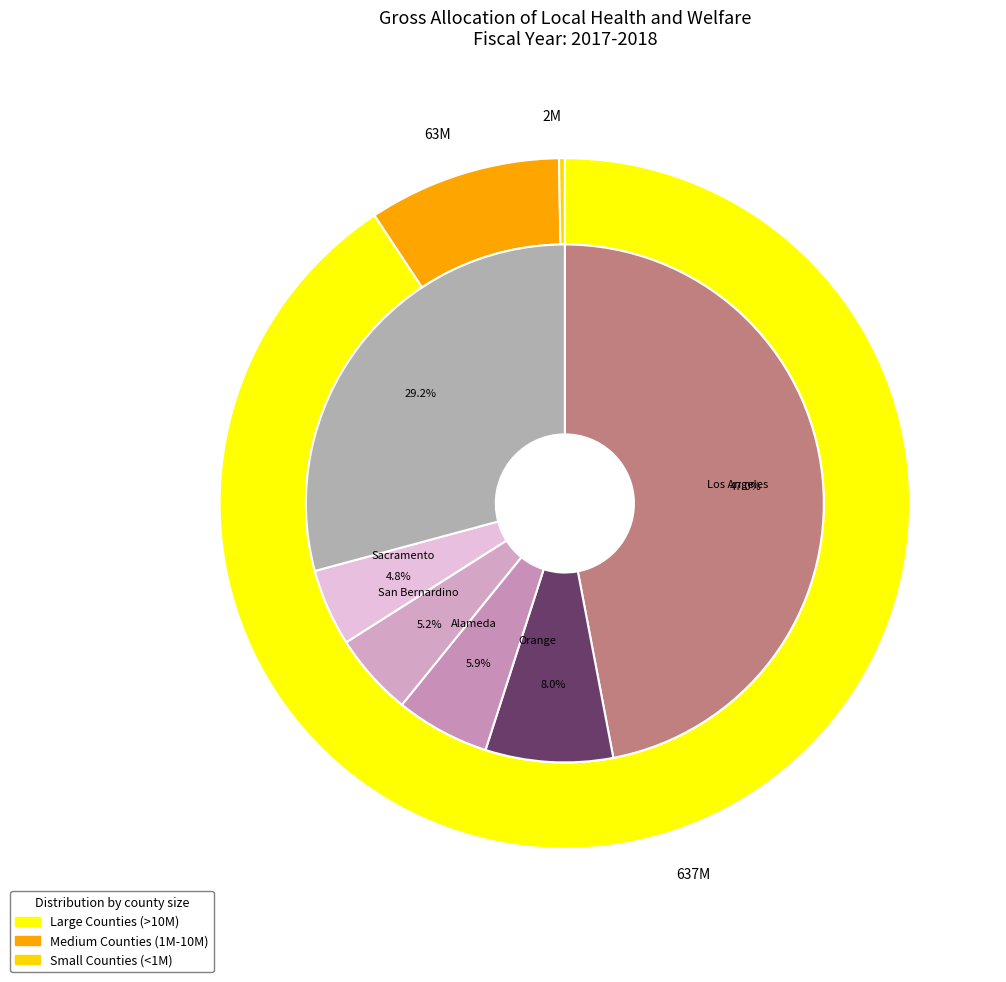

Combined, do Colusa County and El Dorado County account for over 50%?

No